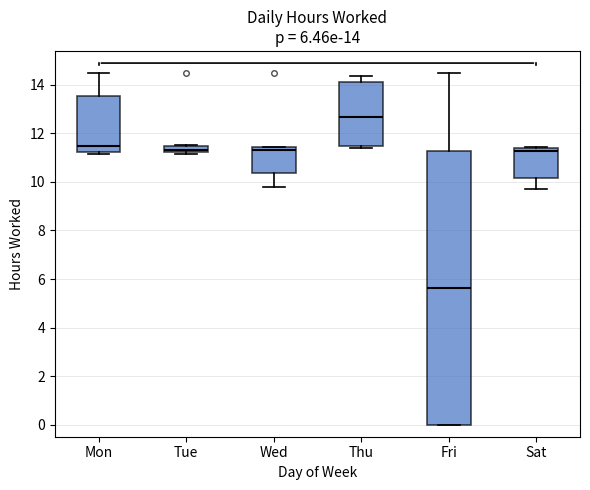

Which box's median line is the lowest?

Fri